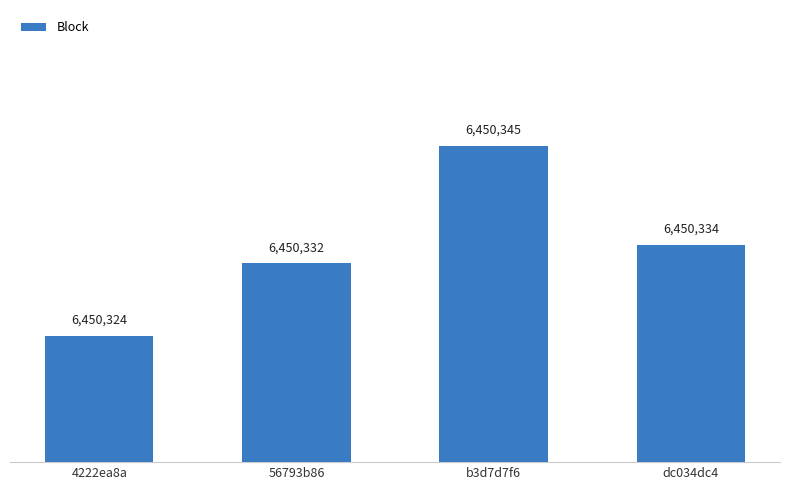

Approximately how many times larger is the value at 56793b86 compared to 4222ea8a?

1.0